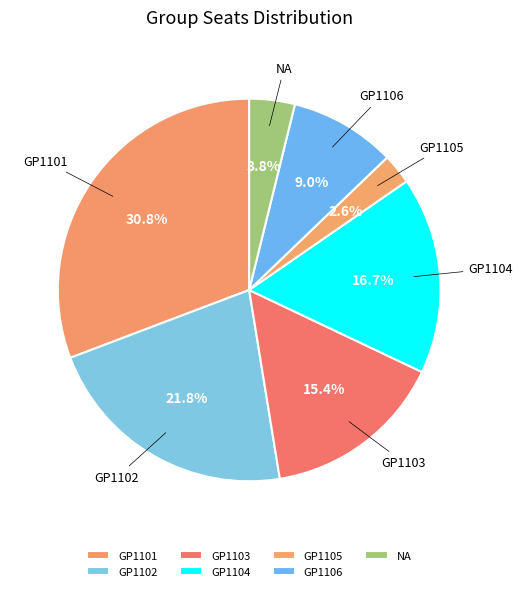

Rank the categories by value from lowest to highest.

GP1105, NA, GP1106, GP1103, GP1104, GP1102, GP1101